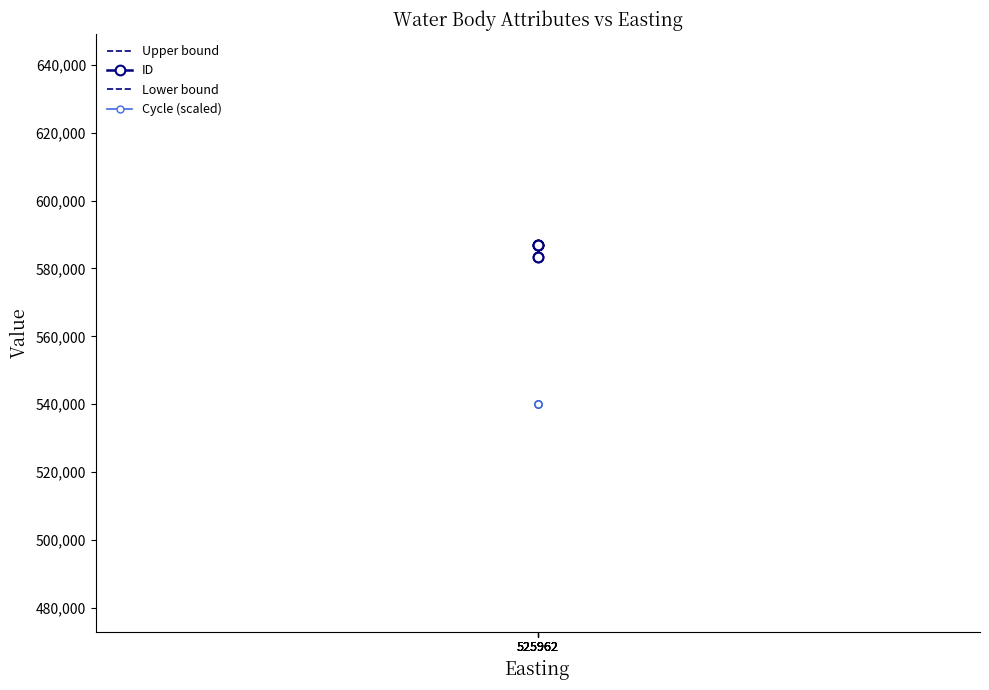

The value of Lower bound at 525962 is 481044. True or false?

True